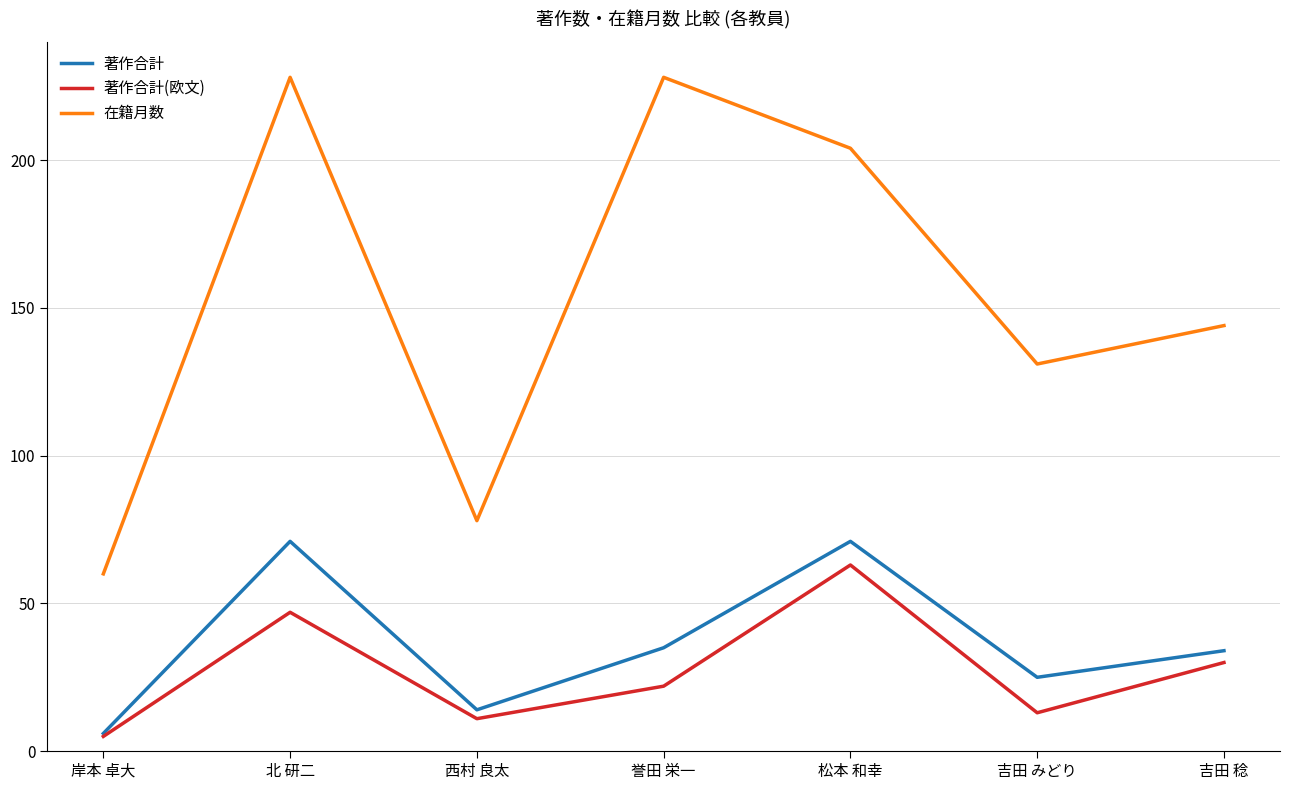

Is this an area chart (filled region under the line)?

No